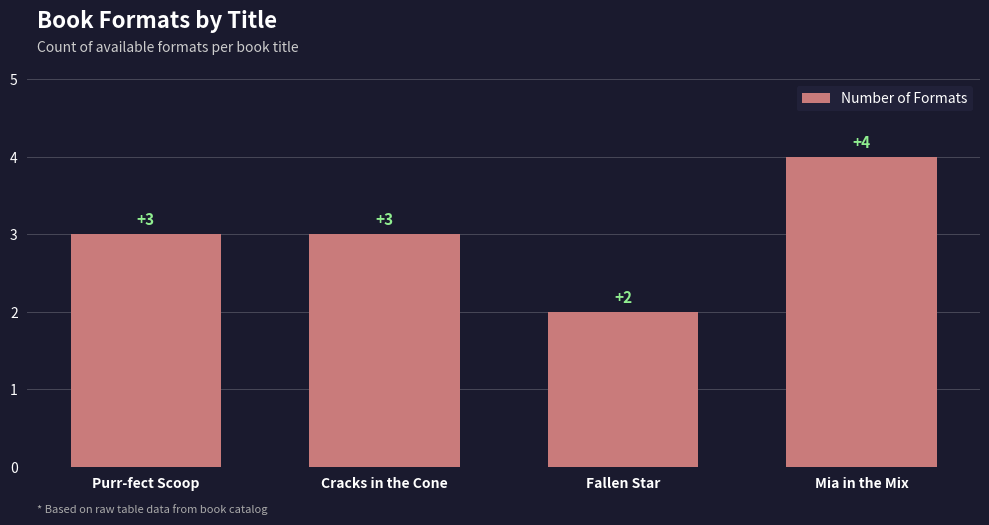

The chart shows a value of 2 at Fallen Star. True or false?

True